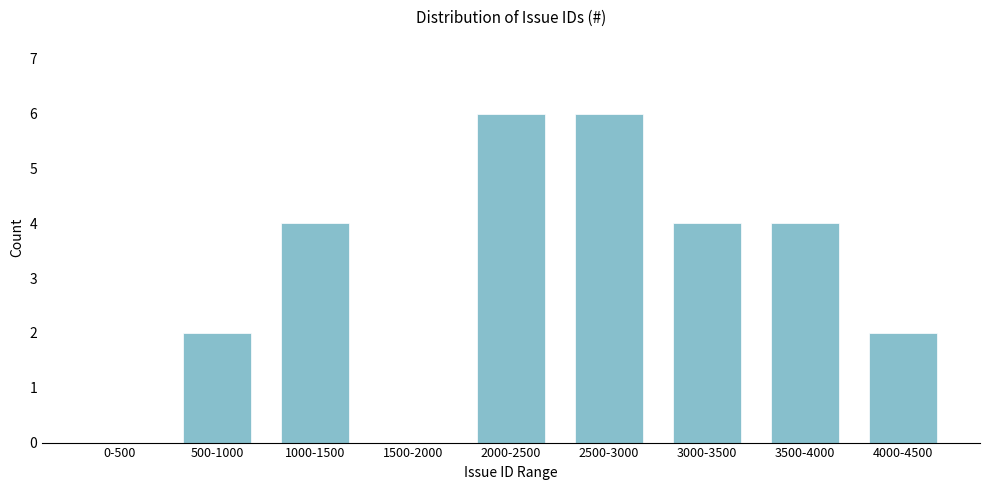

Reading left to right, transcribe all the data shown in this chart.

0-500=0	500-1000=2	1000-1500=4	1500-2000=0	2000-2500=6	2500-3000=6	3000-3500=4	3500-4000=4	4000-4500=2